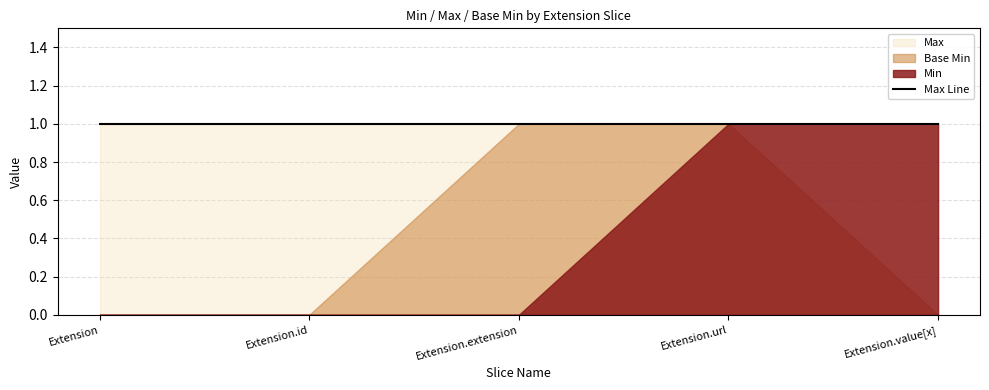

What is the greatest value displayed?

1